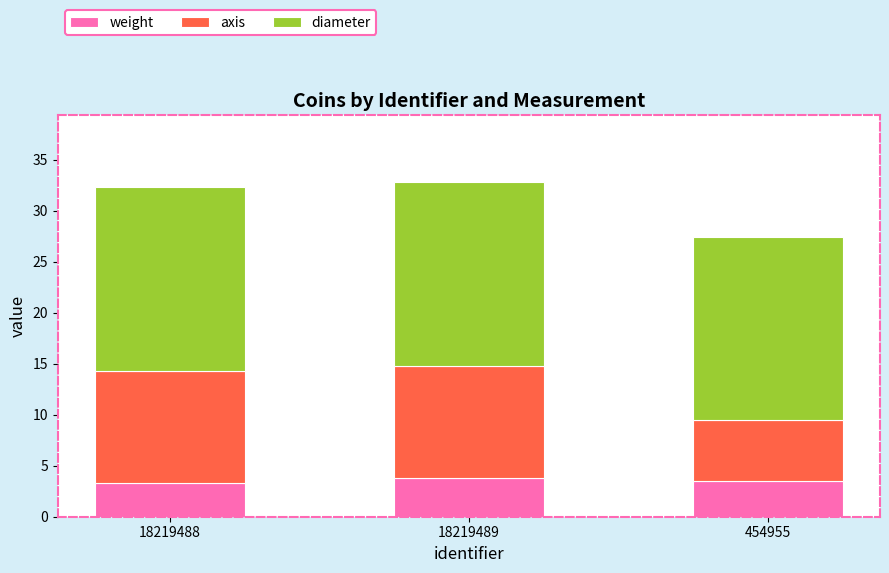

Are the bars grouped side by side (vs. stacked)?

No